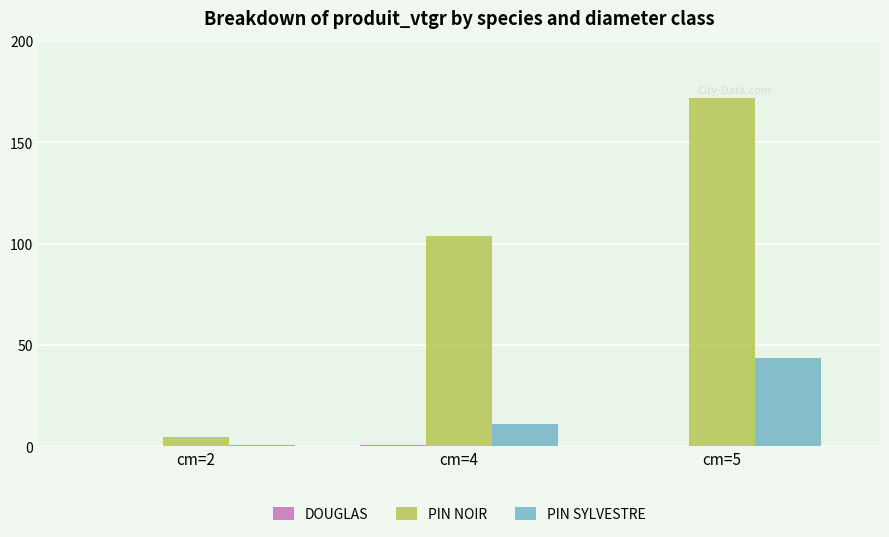

True or false: PIN SYLVESTRE has a value of 11.1 at cm=4.

True